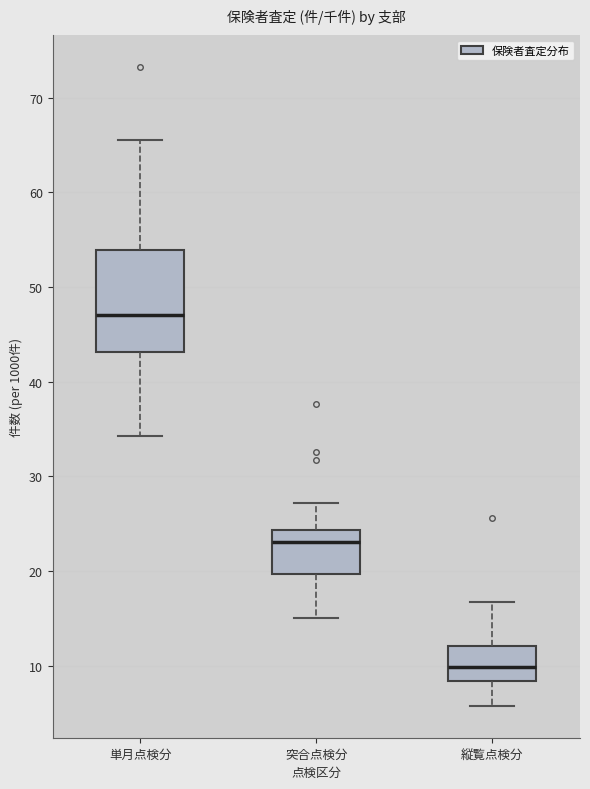

Which box is the tallest, from its lower edge to its upper edge?

単月点検分